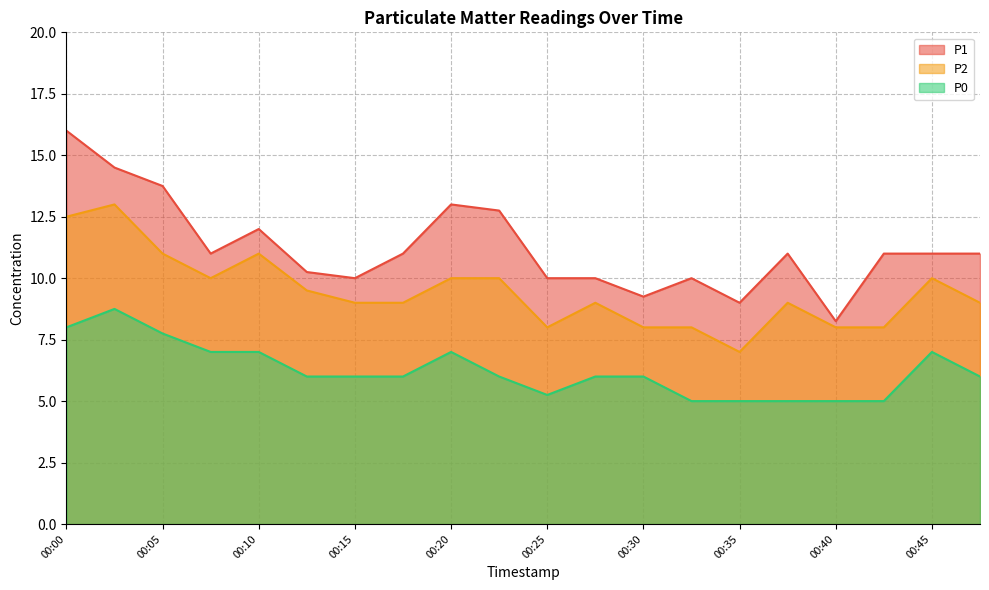

What is the difference between the highest and lowest values at 00:22?

6.8